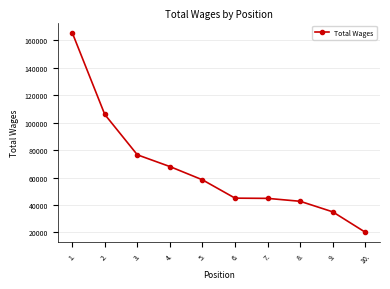

What is the sum of all values?

661920